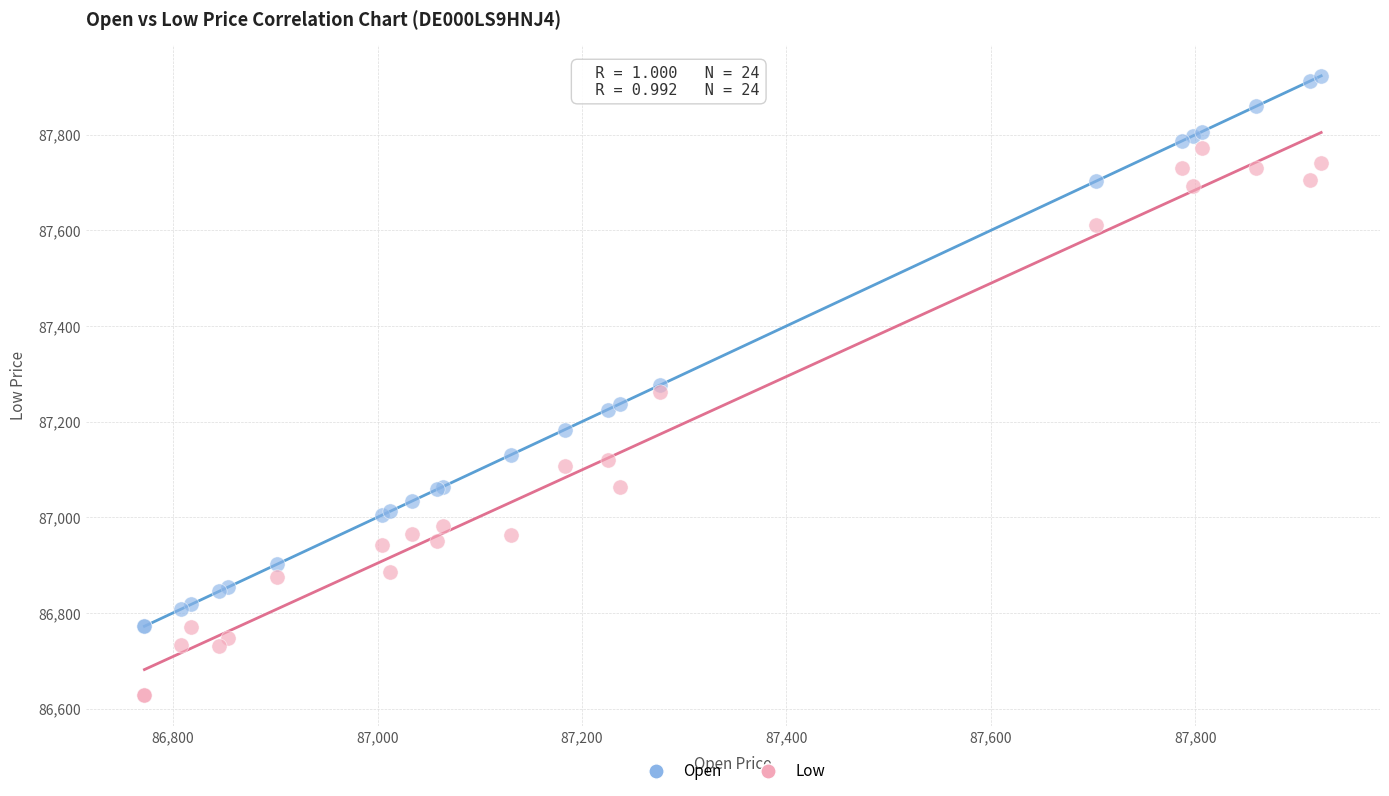

What are all the series names shown in the legend?

Open, Low